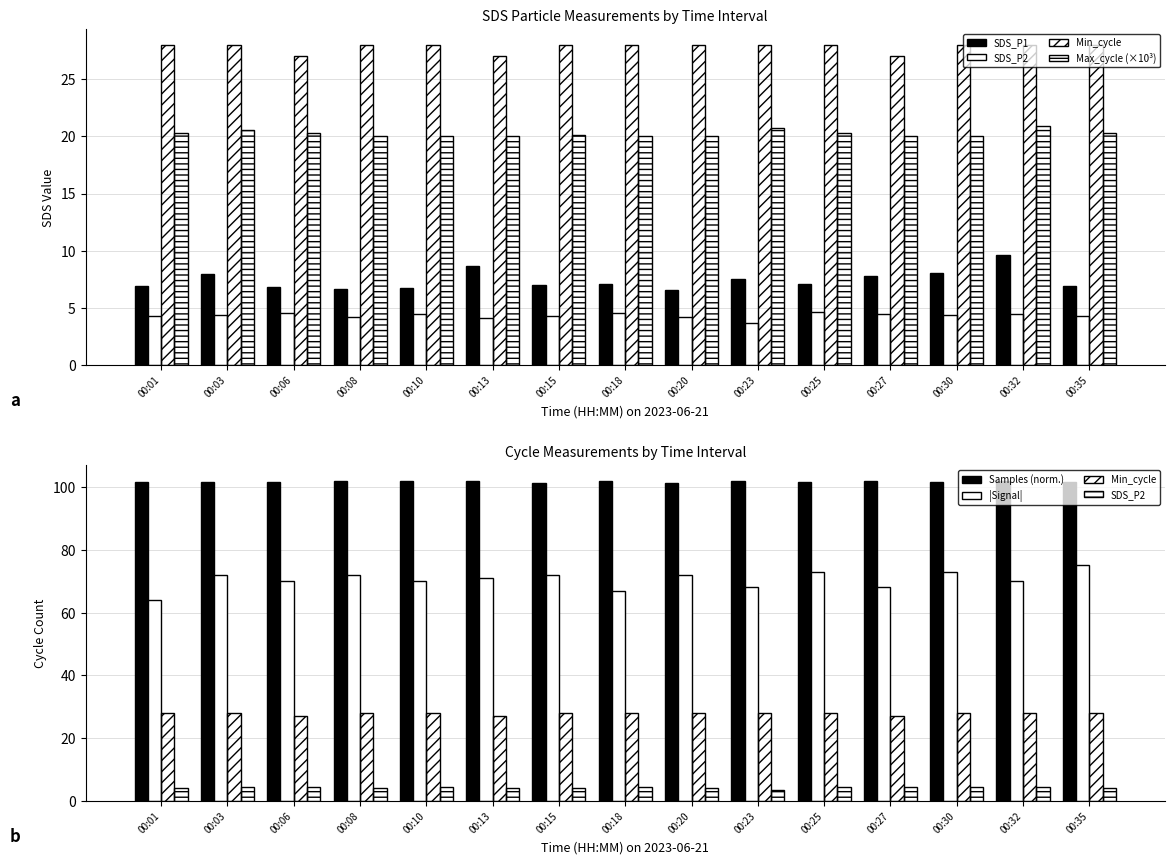

What is the greatest value displayed?

101.9